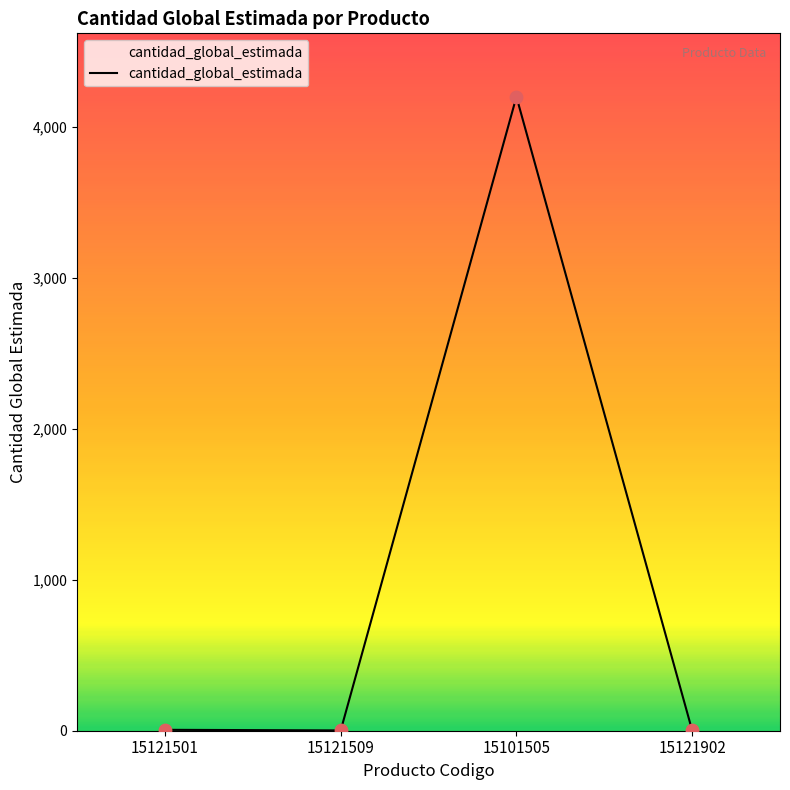

What is the ratio of the value at 15121902 to the value at 15121501?

0.3